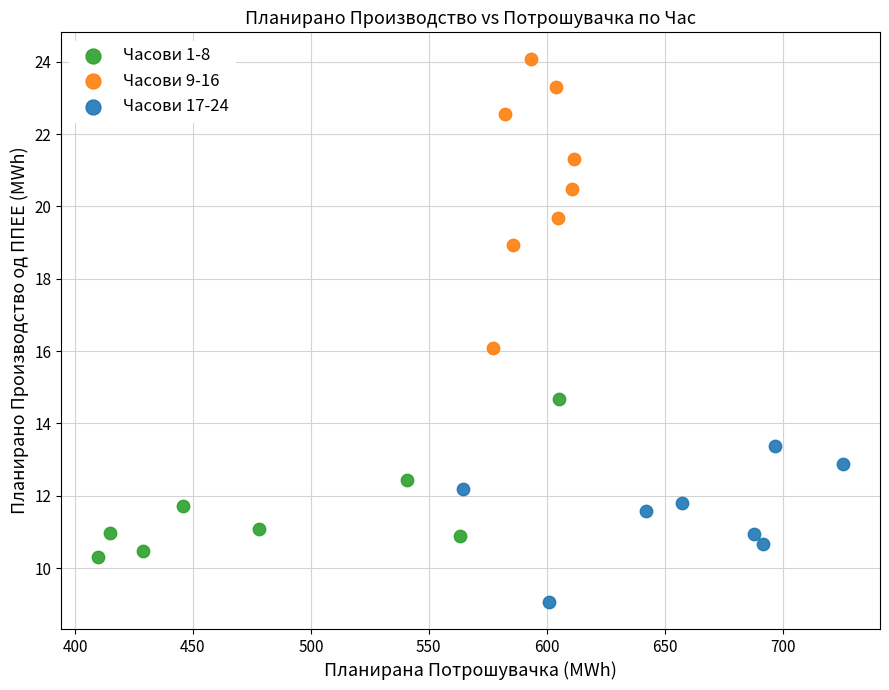

Which series contains the highest Y value?

Часови 9-16